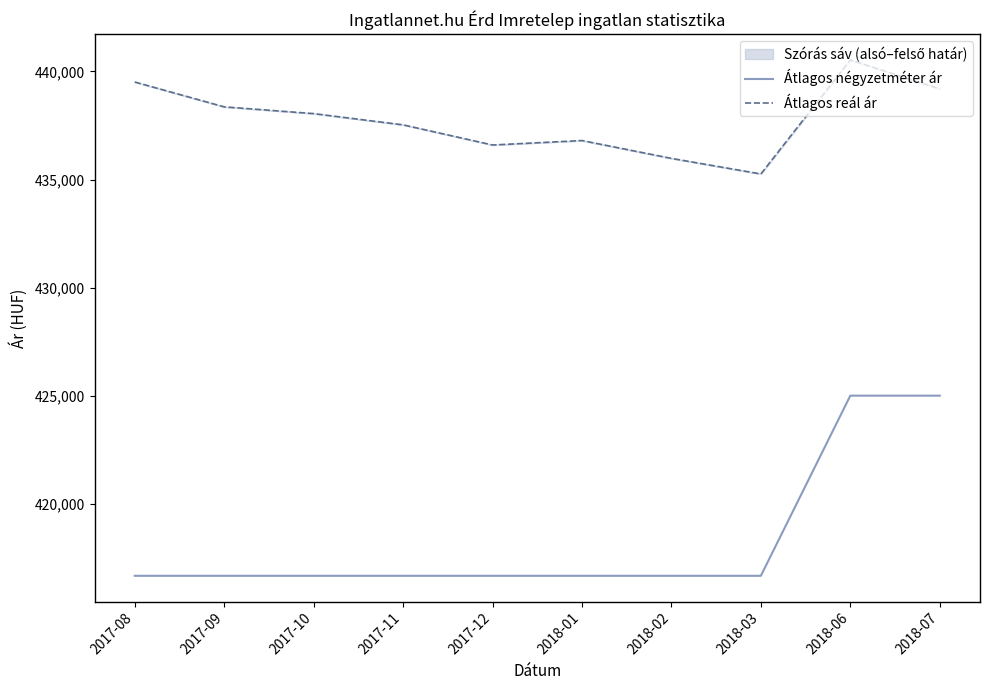

Rank the series at 2017-11 from lowest to highest value.

Átlagos négyzetméter ár, Átlagos reál ár